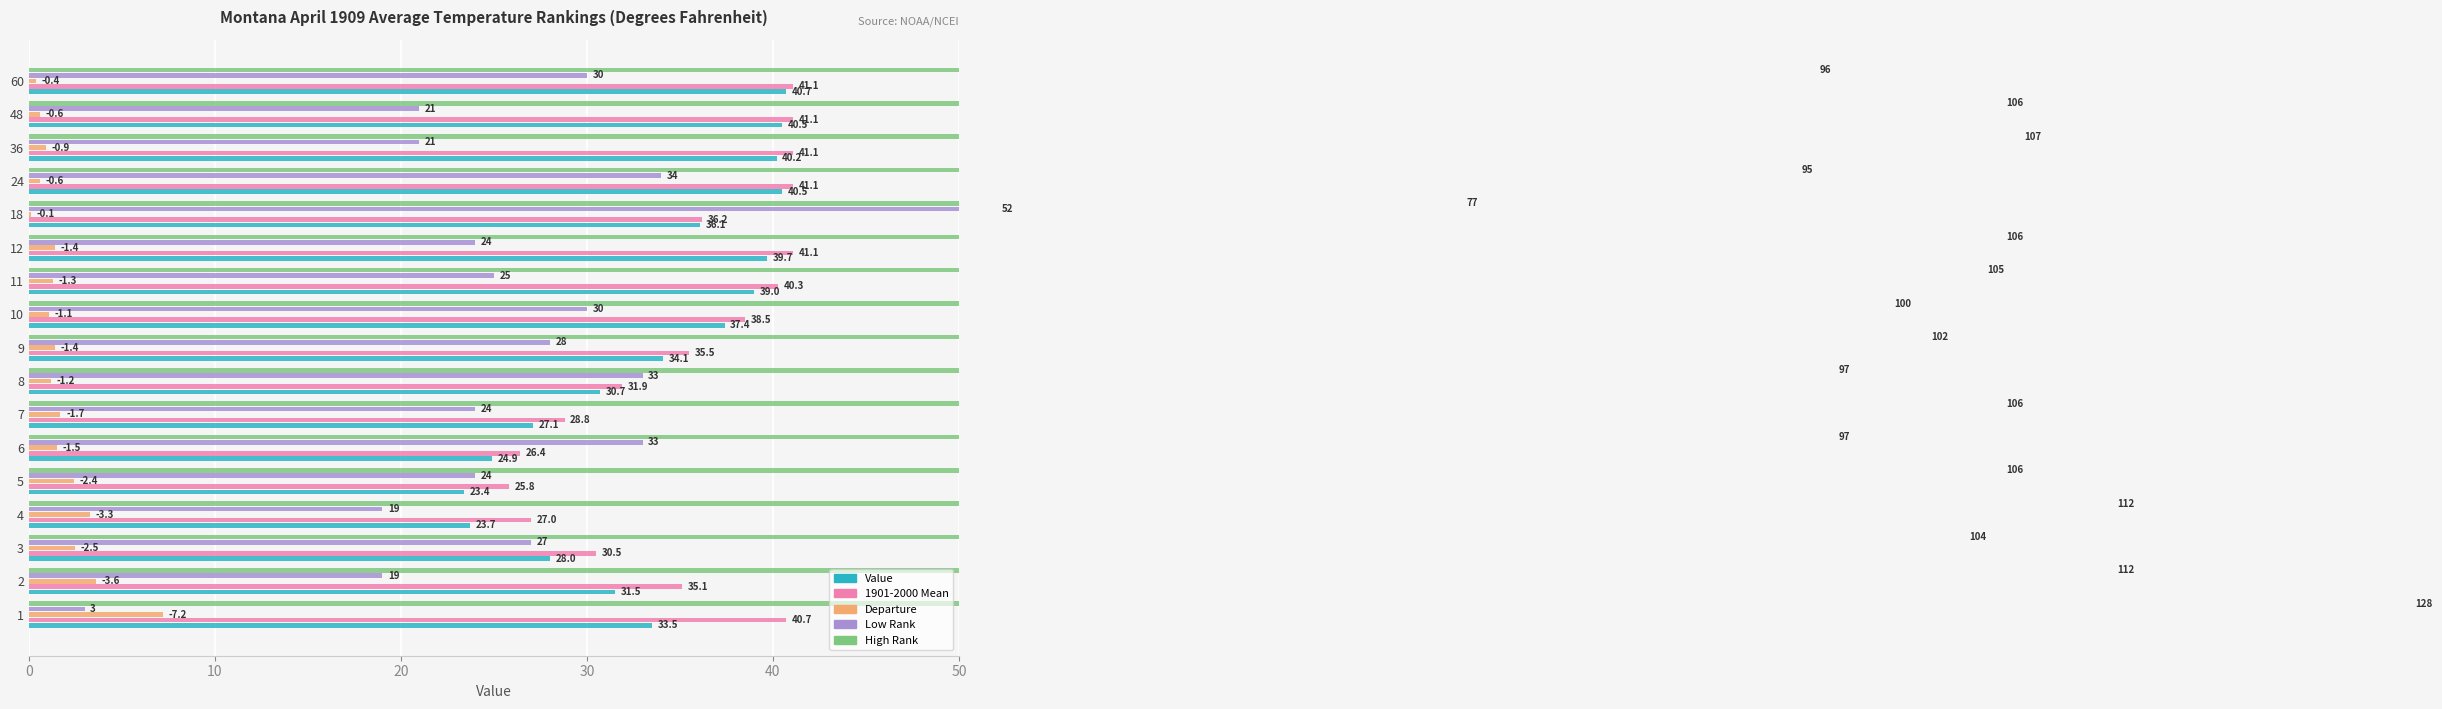

What is the average value of the High Rank series?

103.3